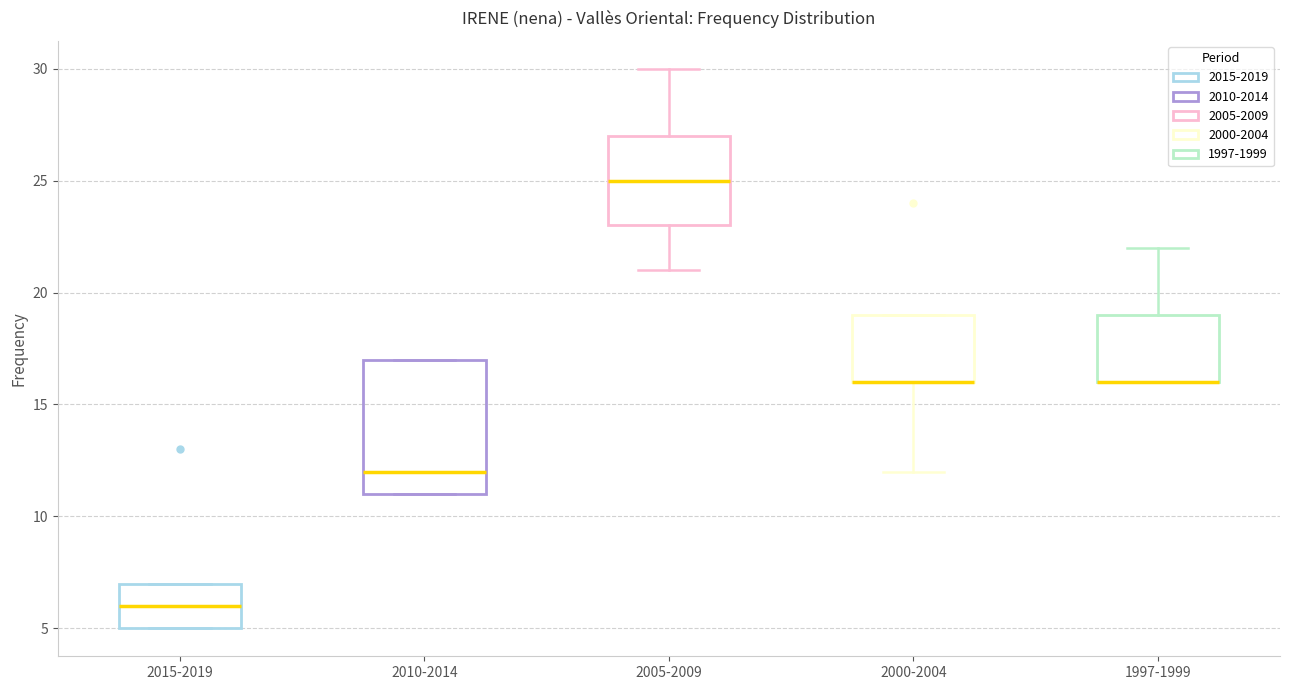

Reading left to right, read every box against the y-axis: the position of its median line, the range the box covers, and the ends of its whiskers. The values are not printed on the chart, so give them approximately, as read against the axis.

2015-2019: median 6, box 5 to 7, whiskers 5 to 7
2010-2014: median 12, box 11 to 17, whiskers 11 to 17
2005-2009: median 25, box 23 to 27, whiskers 21 to 30
2000-2004: median 16 (drawn on the box's lower edge), box 16 to 19, whiskers 12 to 19
1997-1999: median 16 (drawn on the box's lower edge), box 16 to 19, whiskers 16 to 22